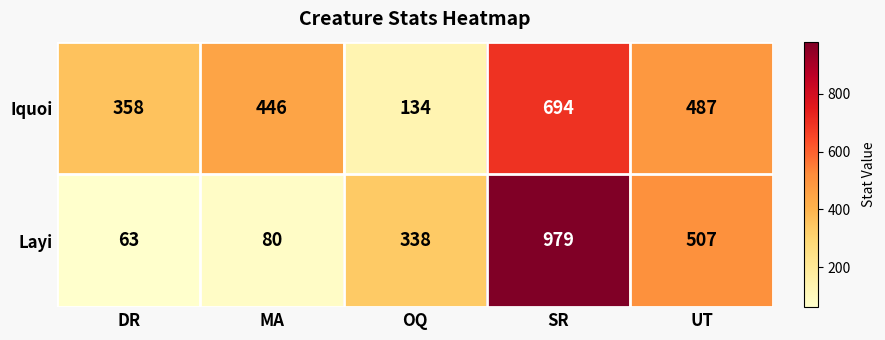

Between SR and UT, which series saw the biggest shift?

Layi